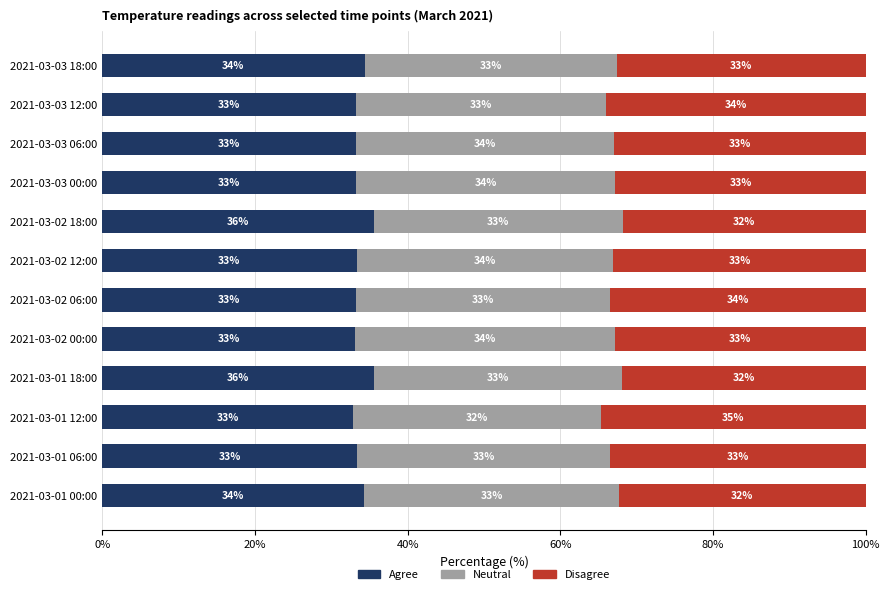

The value of Agree at 2021-03-01 12:00 is 32.8. True or false?

True